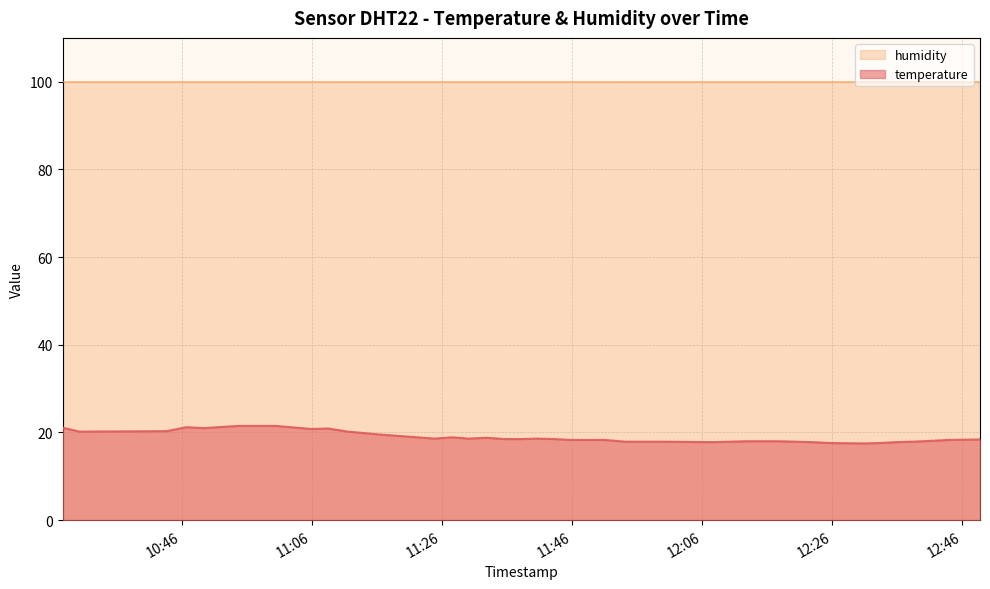

What is the difference between the maximum and minimum values?

4.0